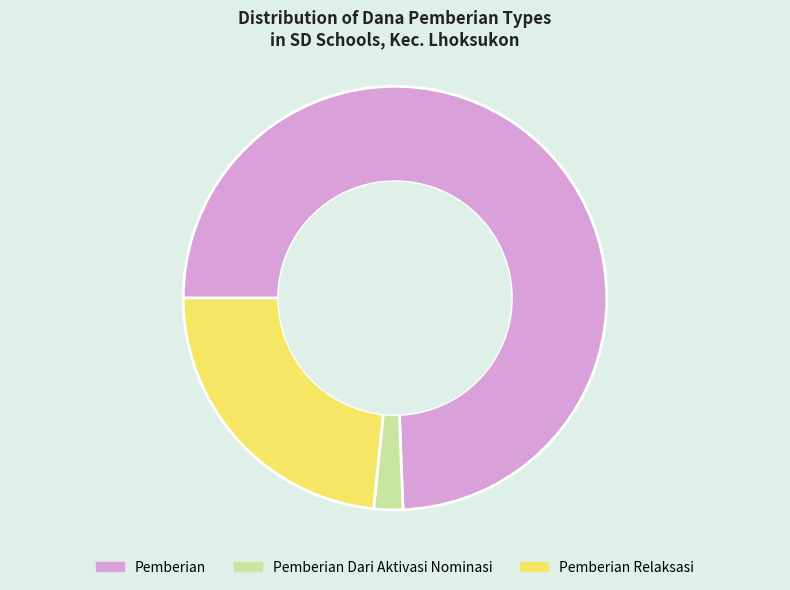

Which has a higher value, Pemberian or Pemberian Dari Aktivasi Nominasi?

Pemberian